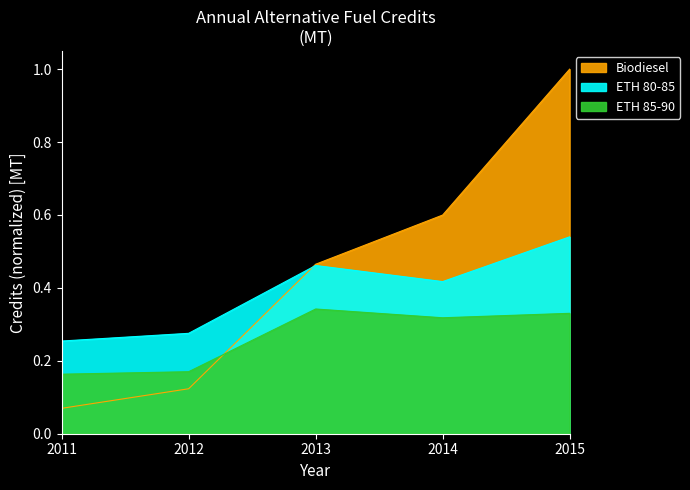

Which series has the widest spread of values?

Biodiesel